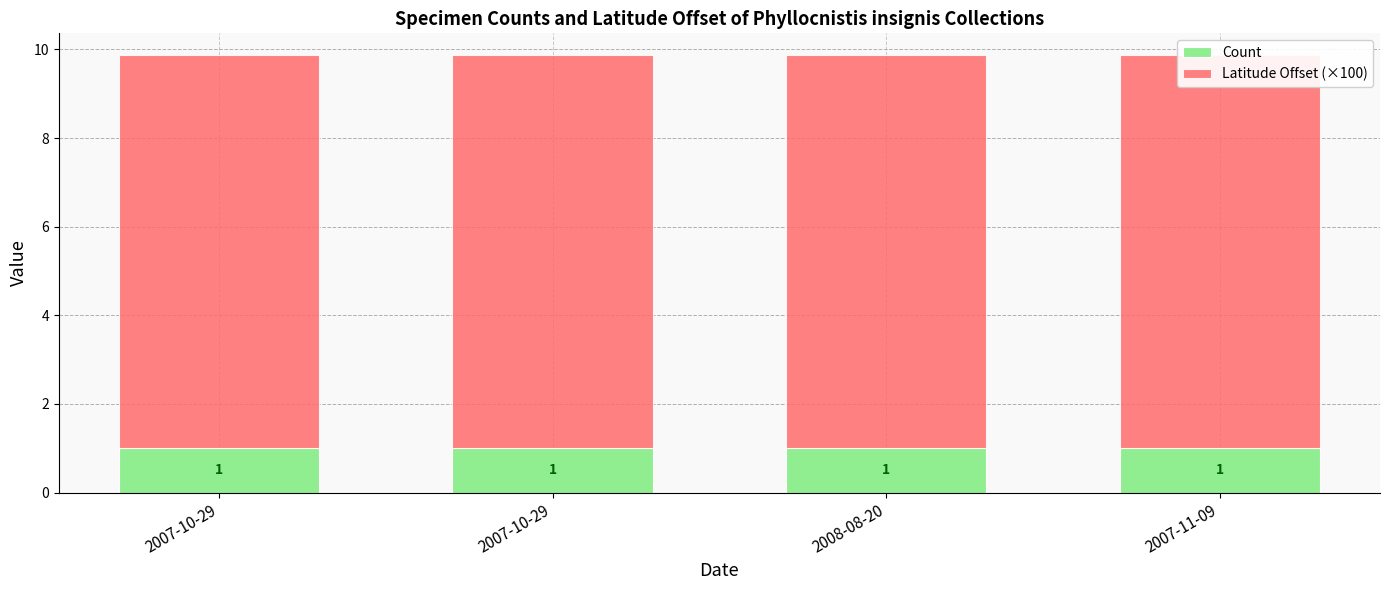

Reading right to left, list all the values displayed in this chart.

Count: 1.0	1.0	1.0	1.0
Latitude Offset (×100): 8.9	8.9	8.9	8.9